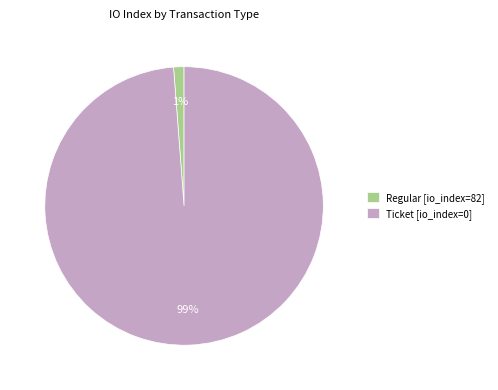

What is the smallest slice in the pie chart?

Regular [io_index=82]